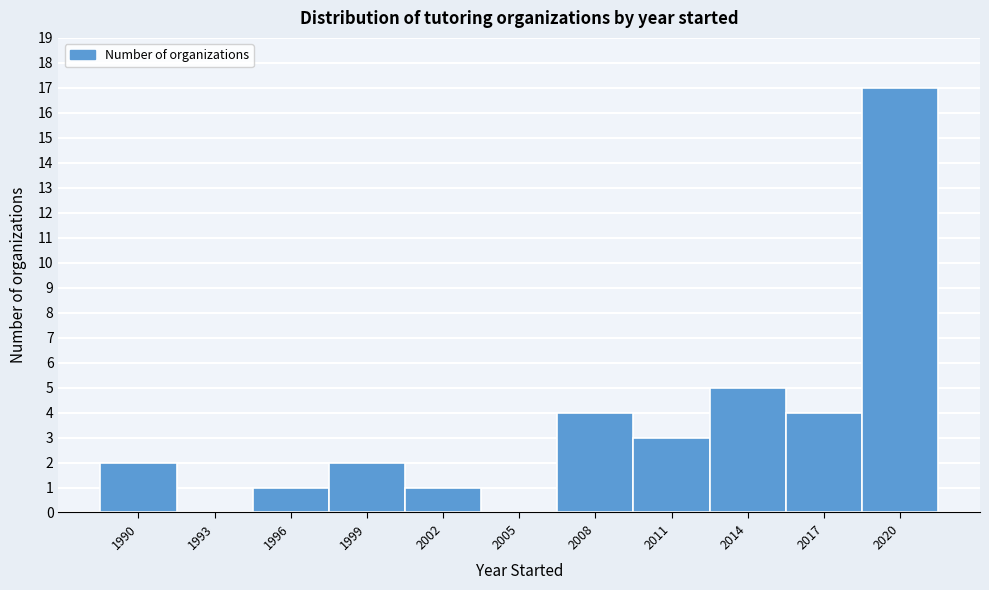

Reading left to right, extract all data points from this chart.

1990=2	1993=0	1996=1	1999=2	2002=1	2005=0	2008=4	2011=3	2014=5	2017=4	2020=17